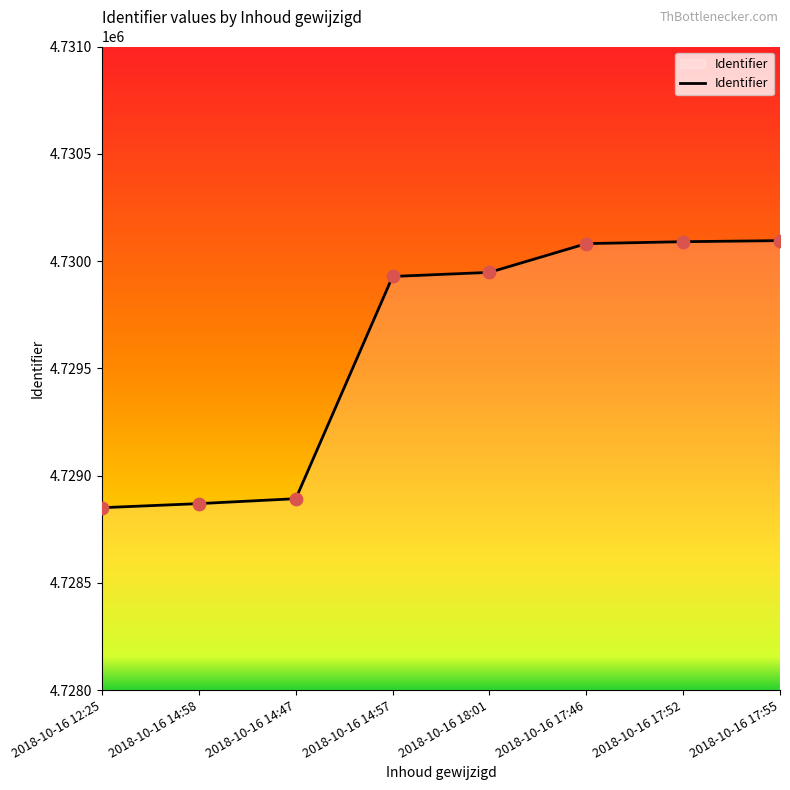

What is the change in value from 2018-10-16 14:58 to 2018-10-16 17:52?

+1221